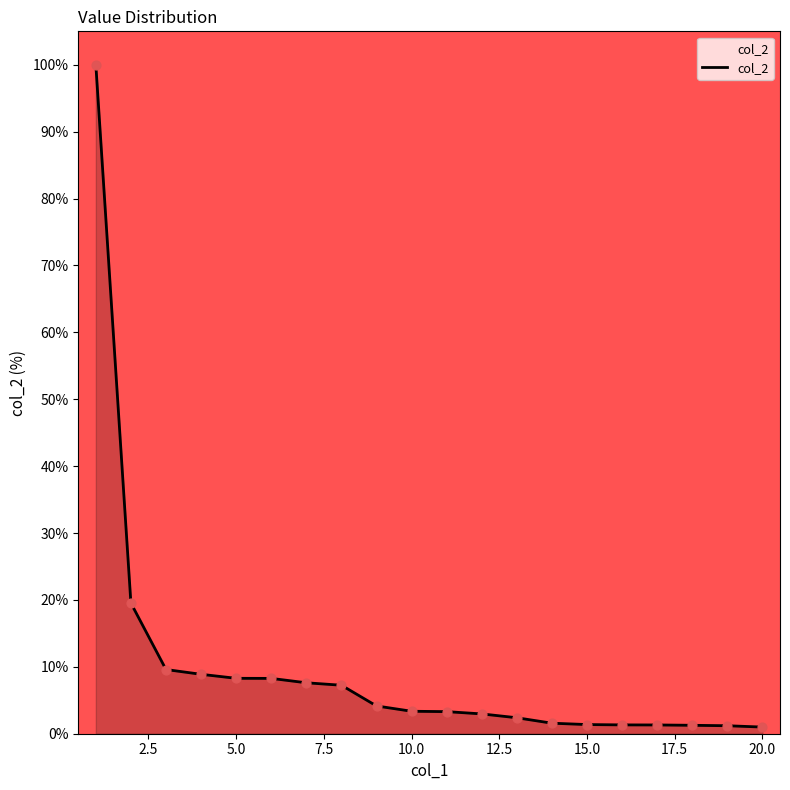

What is the difference between the maximum and minimum values?

99.0